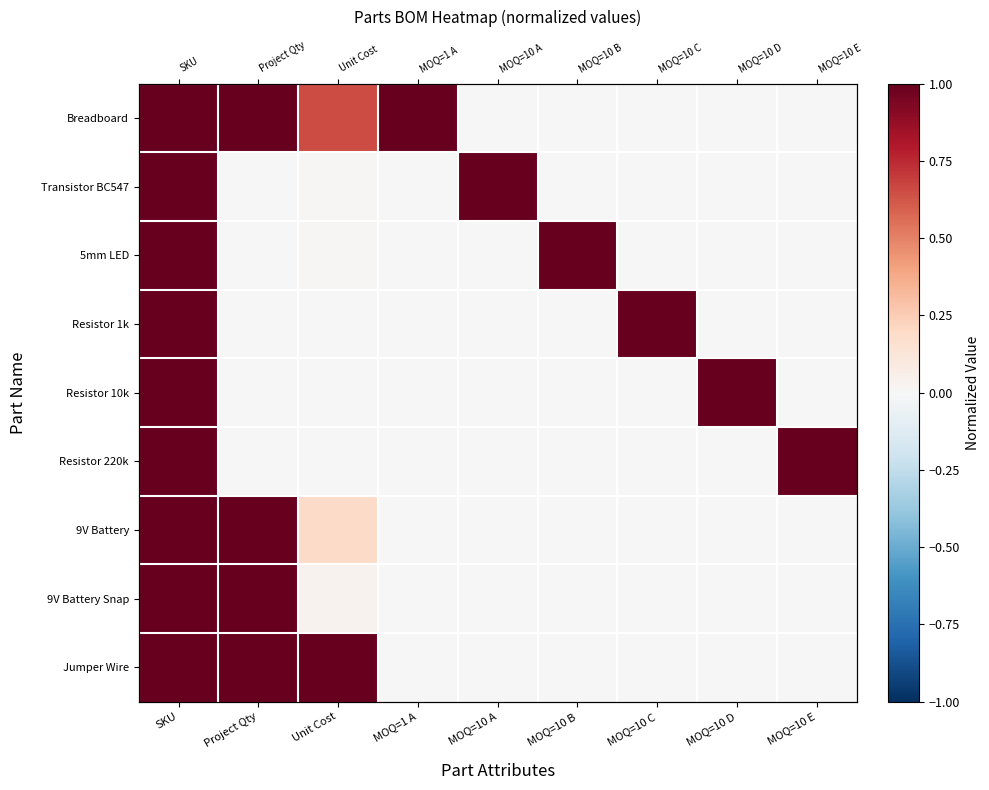

What is the difference between the second highest and second lowest values in the 9V Battery series?

1.0